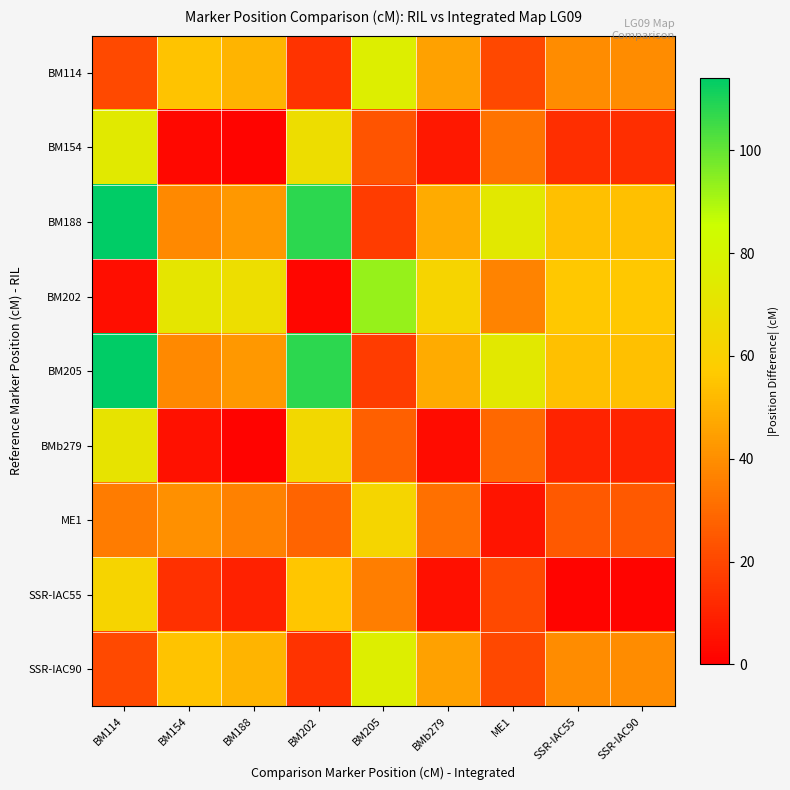

Between BM205 and ME1, which is larger?

BM205